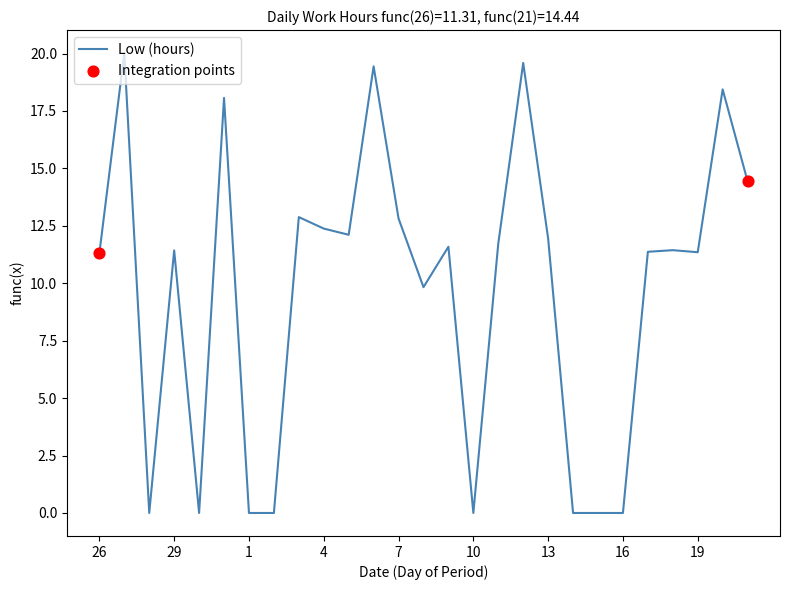

What is the difference between the maximum and minimum values?

20.0